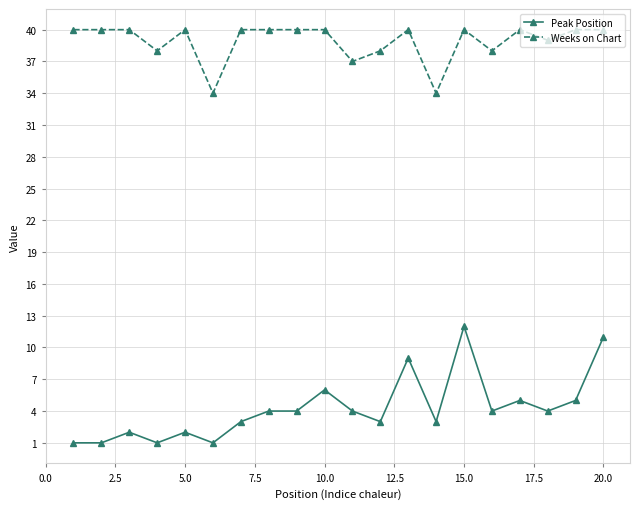

At how many categories does at least one series exceed 10?

20